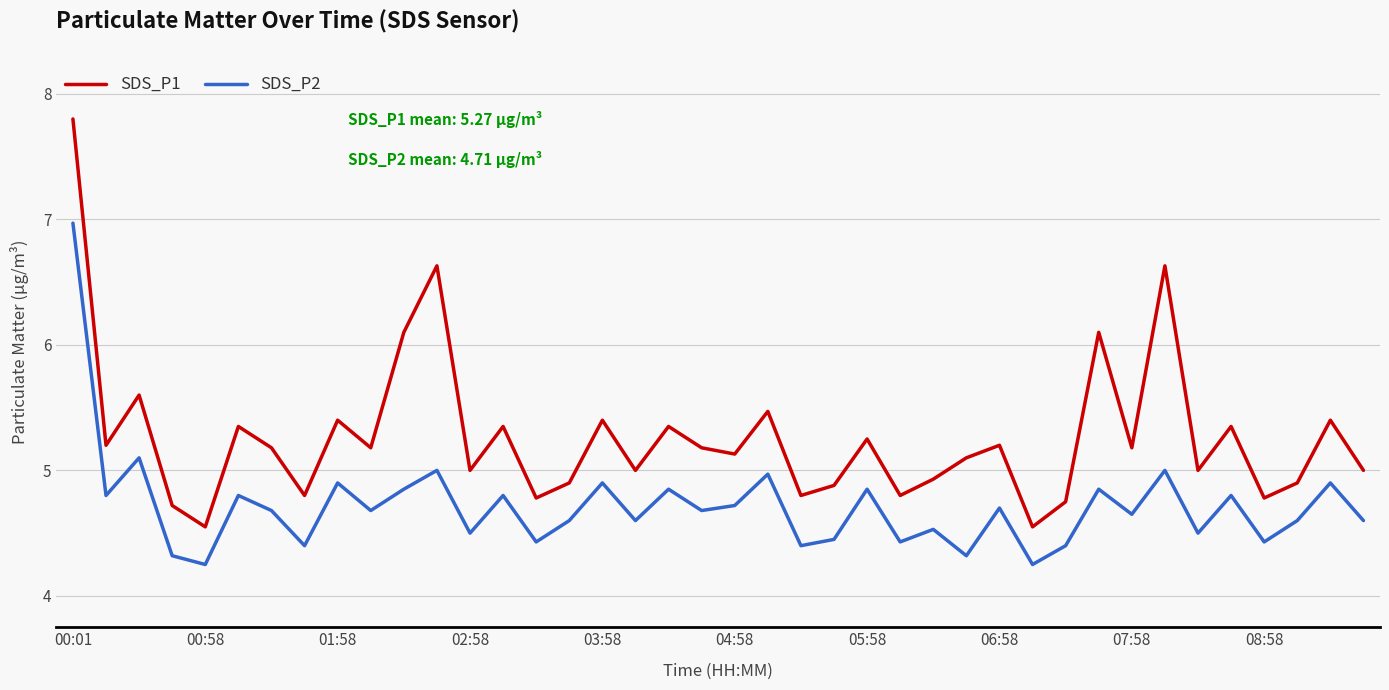

List the series in order of their peak value, lowest first.

SDS_P2, SDS_P1